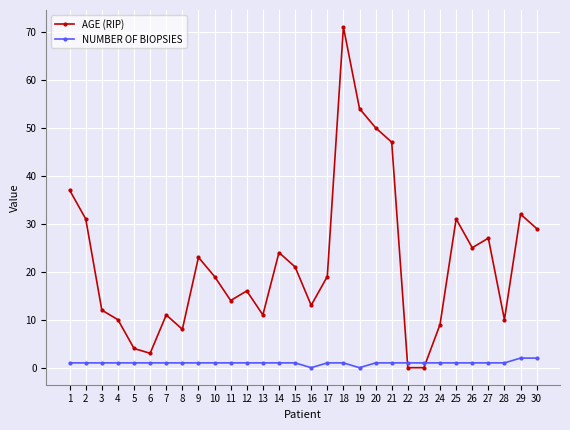

Which series has the widest spread of values?

AGE (RIP)